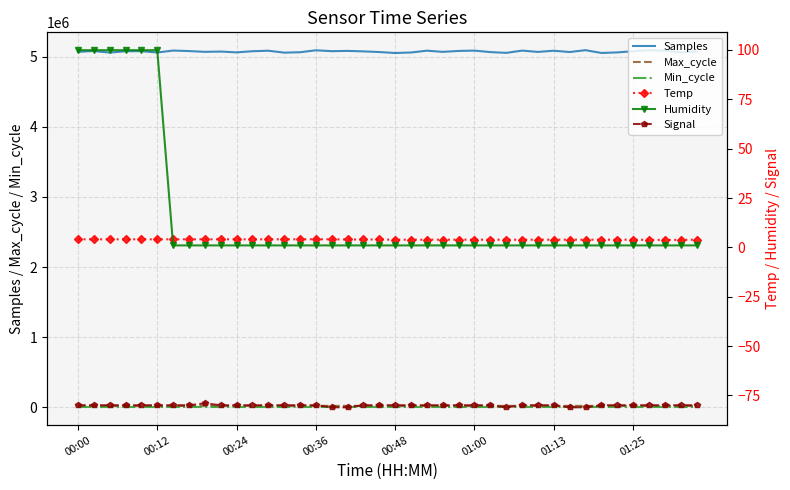

True or false: Samples and Max_cycle intersect in this chart.

False